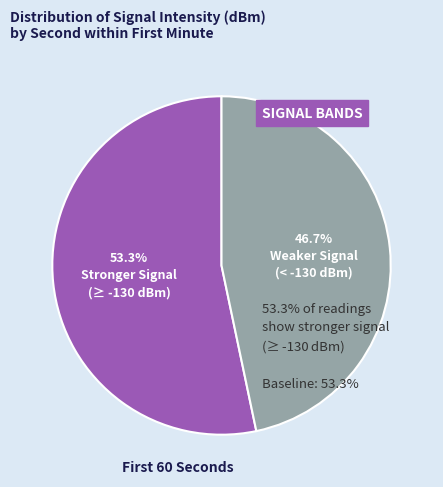

Is there any slice that represents more than half of the pie?

Yes